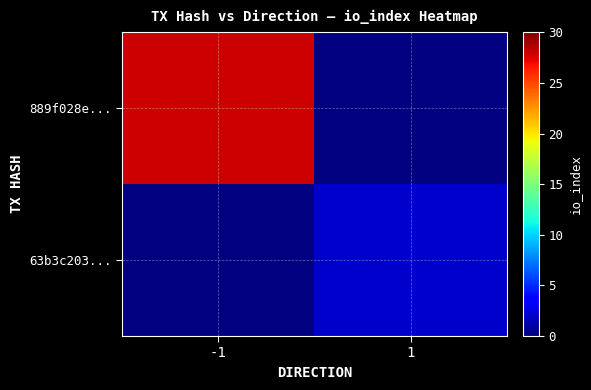

At how many categories does at least one series exceed 9?

1